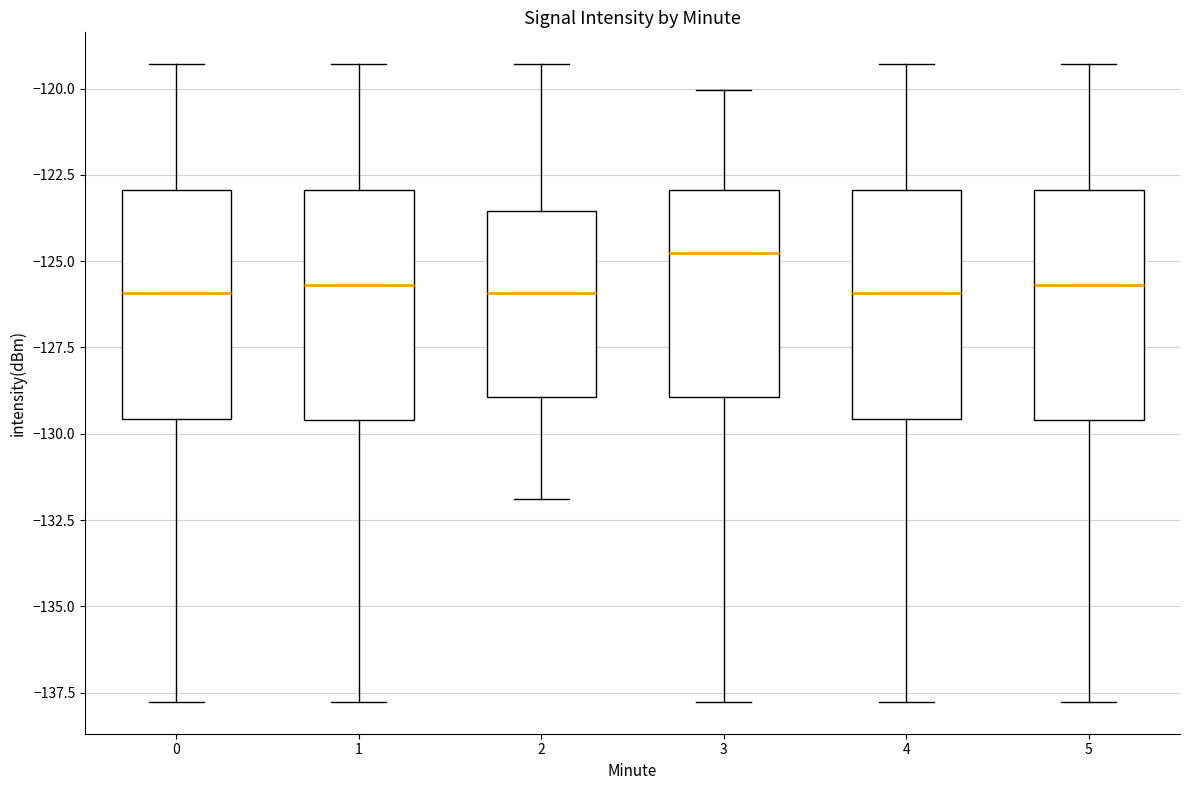

Reading left to right, read every box against the y-axis: the position of its median line, the range the box covers, and the ends of its whiskers. The values are not printed on the chart, so give them approximately, as read against the axis.

0: median -126.0, box -129.5 to -123.0, whiskers -138.0 to -119.5
1: median -125.5, box -129.5 to -123.0, whiskers -138.0 to -119.5
2: median -126.0, box -129.0 to -123.5, whiskers -132.0 to -119.5
3: median -125.0, box -129.0 to -123.0, whiskers -138.0 to -120.0
4: median -126.0, box -129.5 to -123.0, whiskers -138.0 to -119.5
5: median -125.5, box -129.5 to -123.0, whiskers -138.0 to -119.5